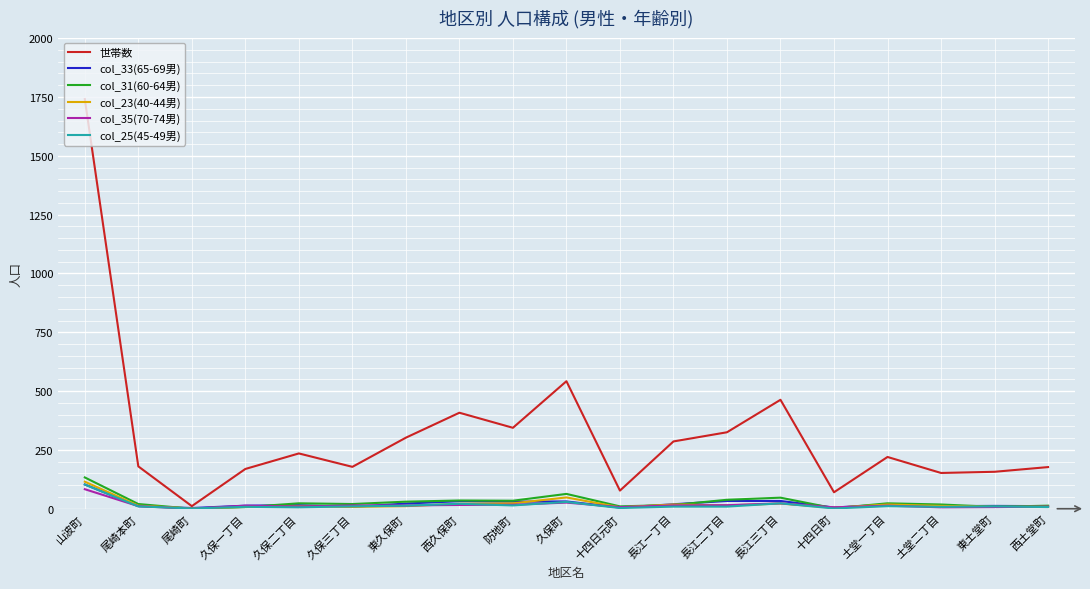

Which series has the largest total across all categories?

世帯数